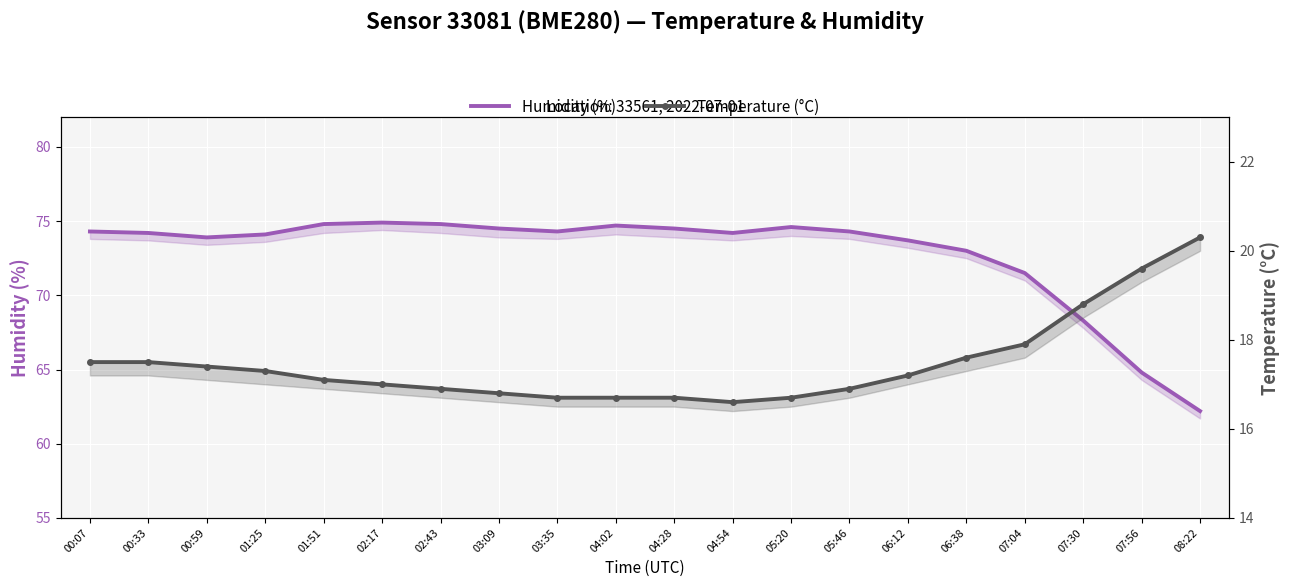

Which has a higher value, 03:09 or 00:33?

03:09